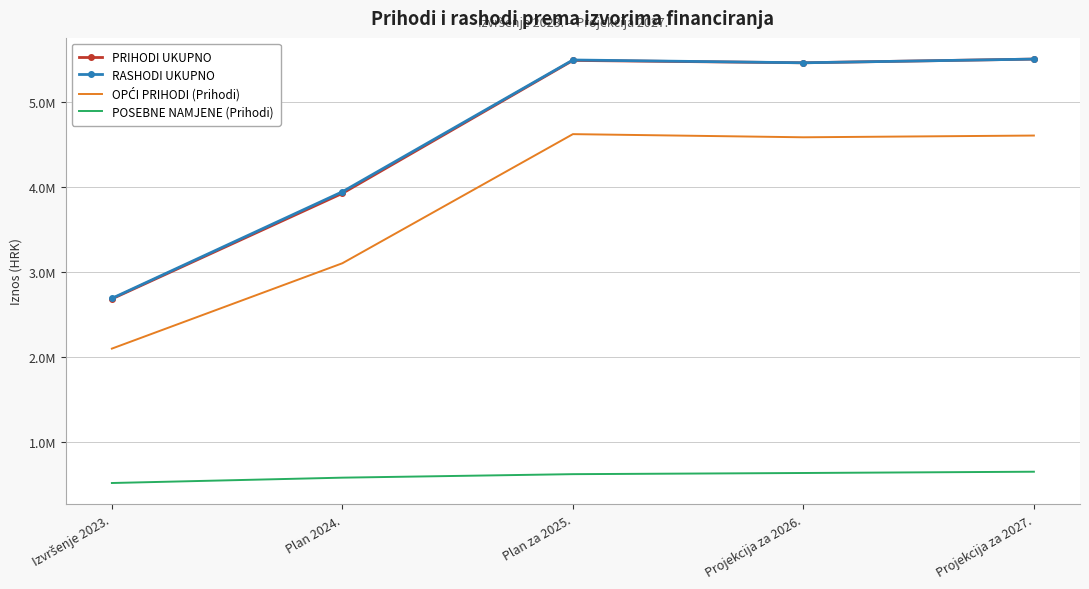

True or false: RASHODI UKUPNO and PRIHODI UKUPNO intersect in this chart.

False